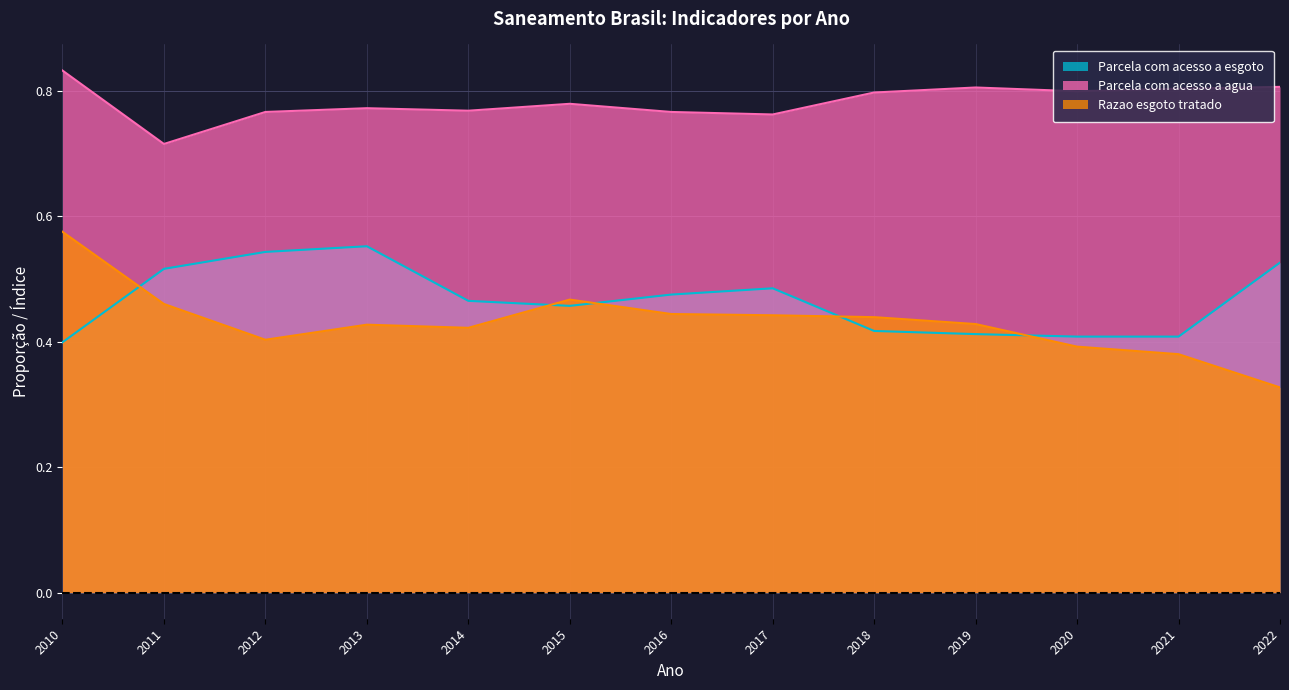

What is the highest value of the Parcela com acesso a agua series?

0.8